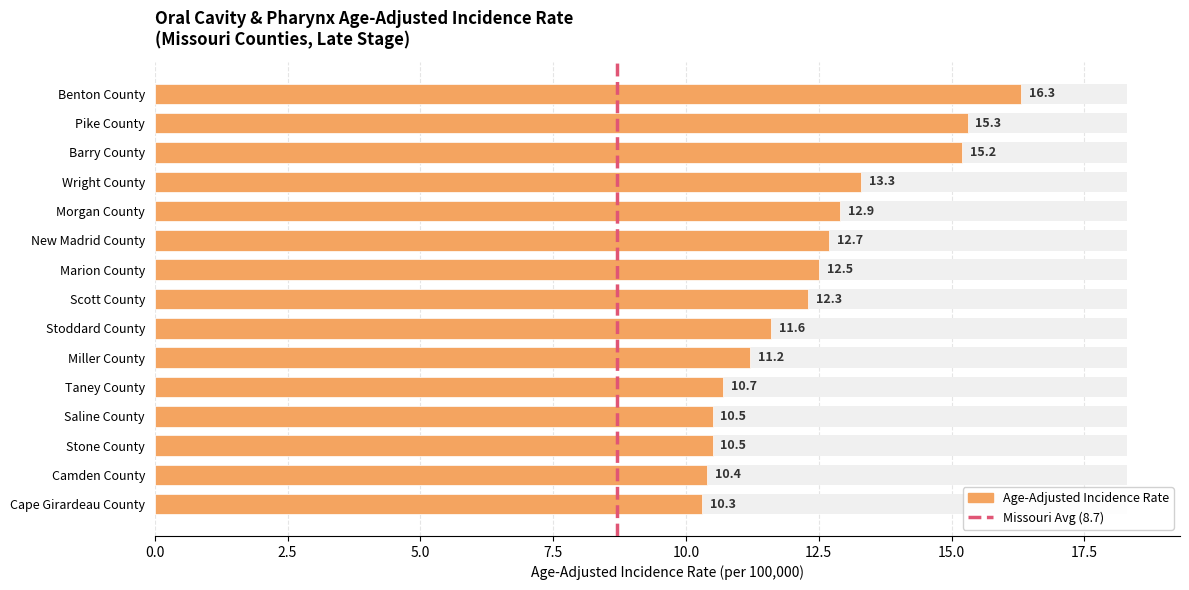

Approximately how many times larger is the value at Taney County compared to Cape Girardeau County?

1.0